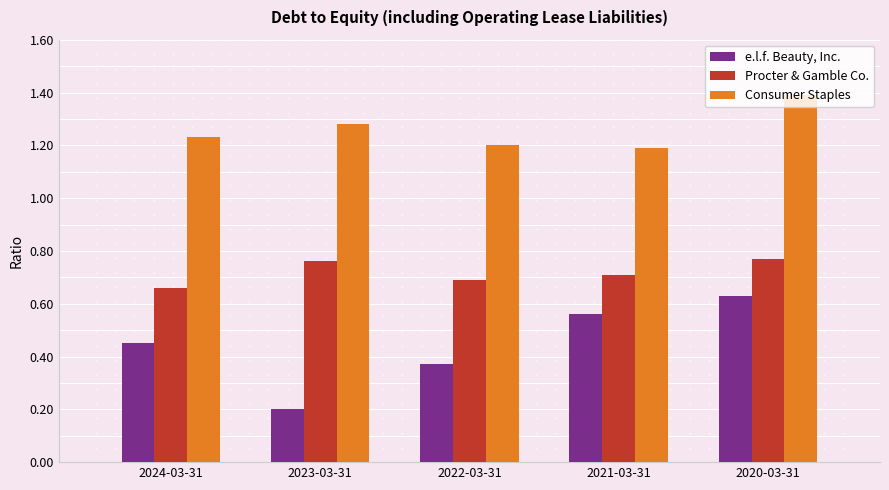

List the series in order of their peak value, highest first.

Consumer Staples, Procter & Gamble Co., e.l.f. Beauty, Inc.